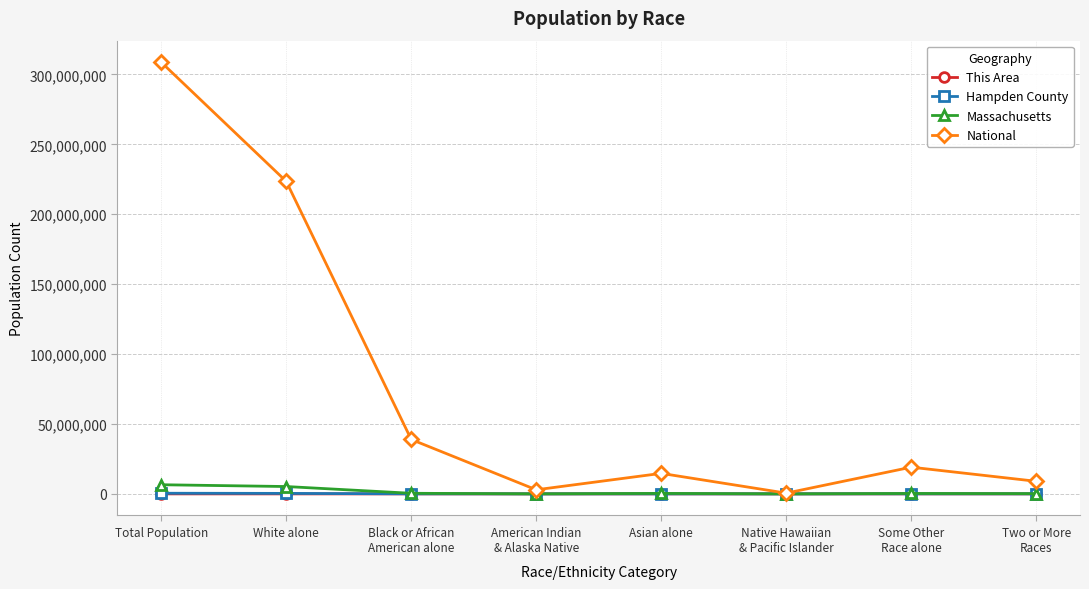

Read the Massachusetts value at Asian alone, to the nearest 50.

349750